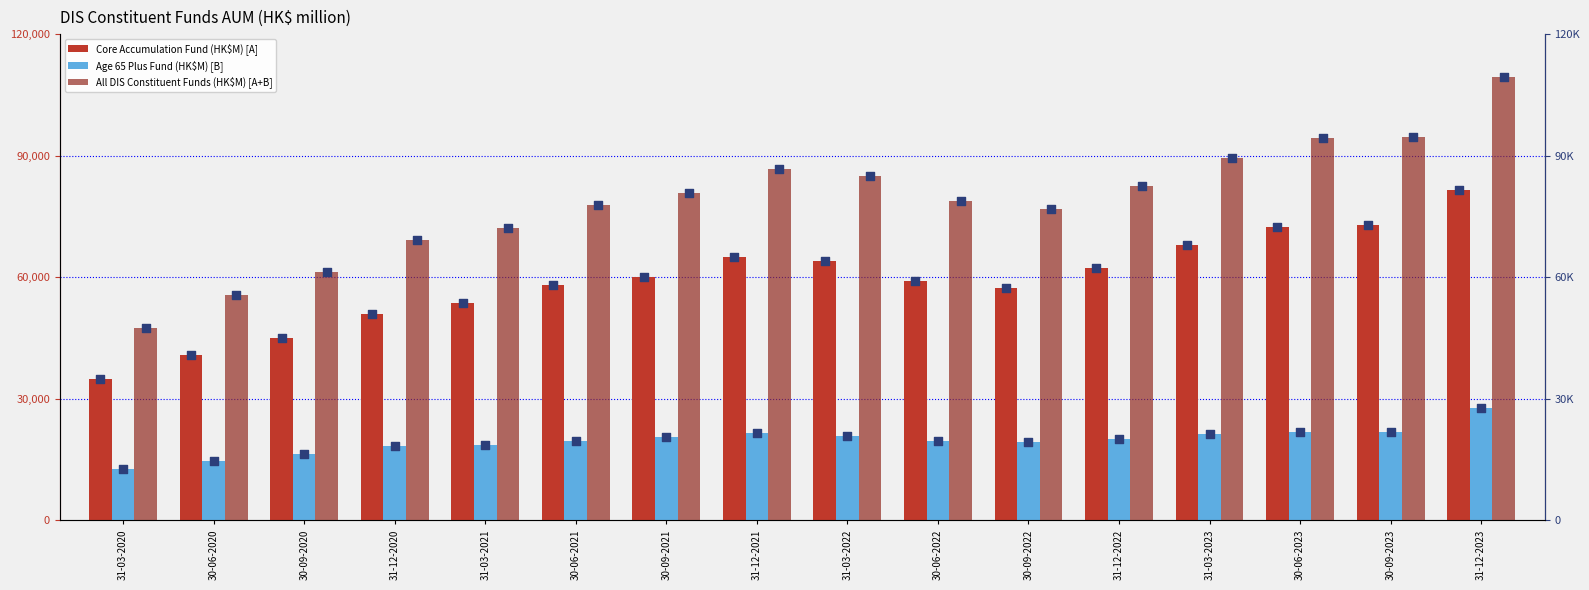

What are all the series names shown in the legend?

Core Accumulation Fund (HK$M) [A], Age 65 Plus Fund (HK$M) [B], All DIS Constituent Funds (HK$M) [A+B], Core Accumulation Fund (HK$M) [A] (dot), Age 65 Plus Fund (HK$M) [B] (dot), All DIS Constituent Funds (HK$M) [A+B] (dot)